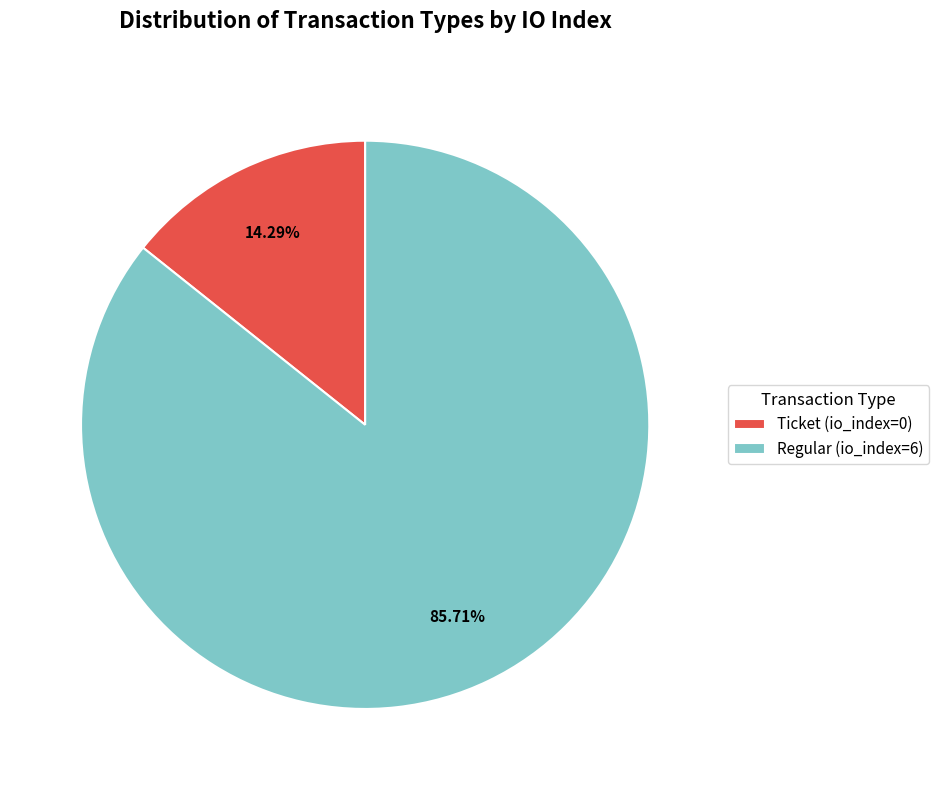

Rank the categories by value from highest to lowest.

Regular (io_index=6), Ticket (io_index=0)